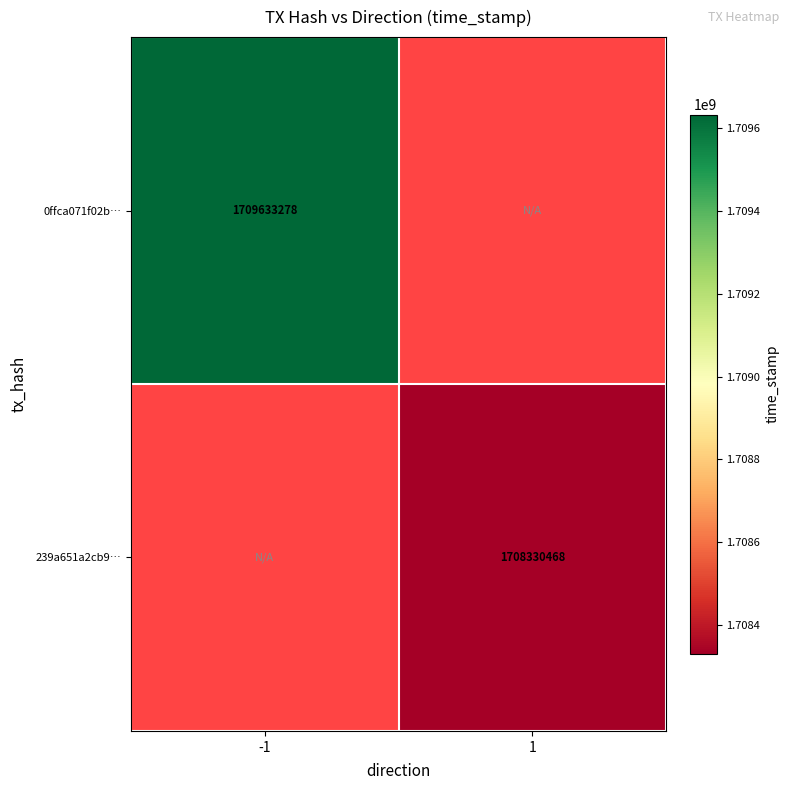

At how many categories does at least one series exceed 1709618051?

1